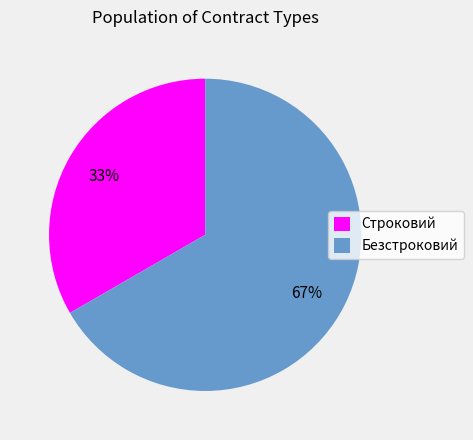

Rank the categories by value from lowest to highest.

Строковий, Безстроковий